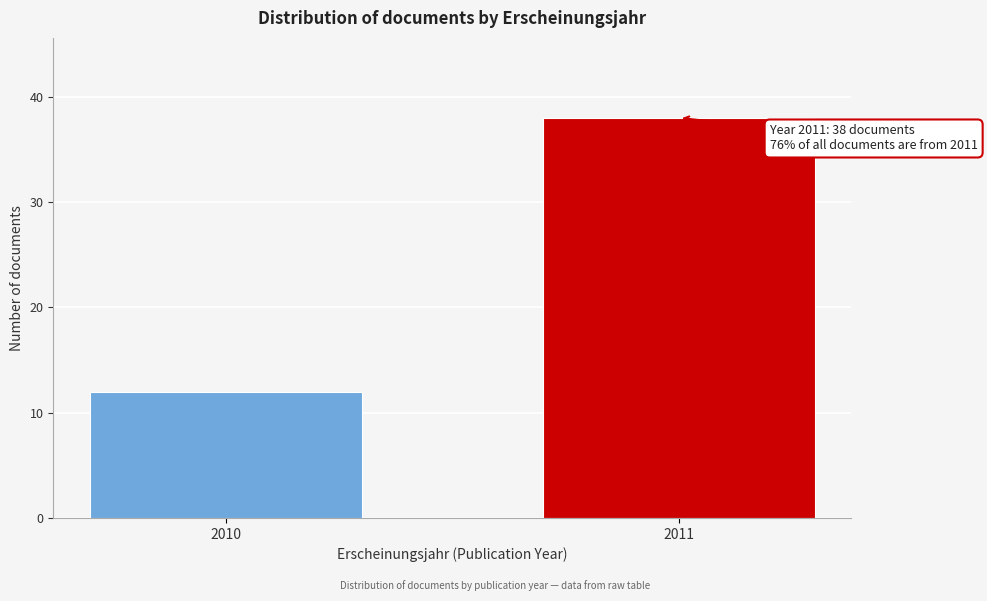

Reading right to left, extract all data points from this chart.

2011=38	2010=12